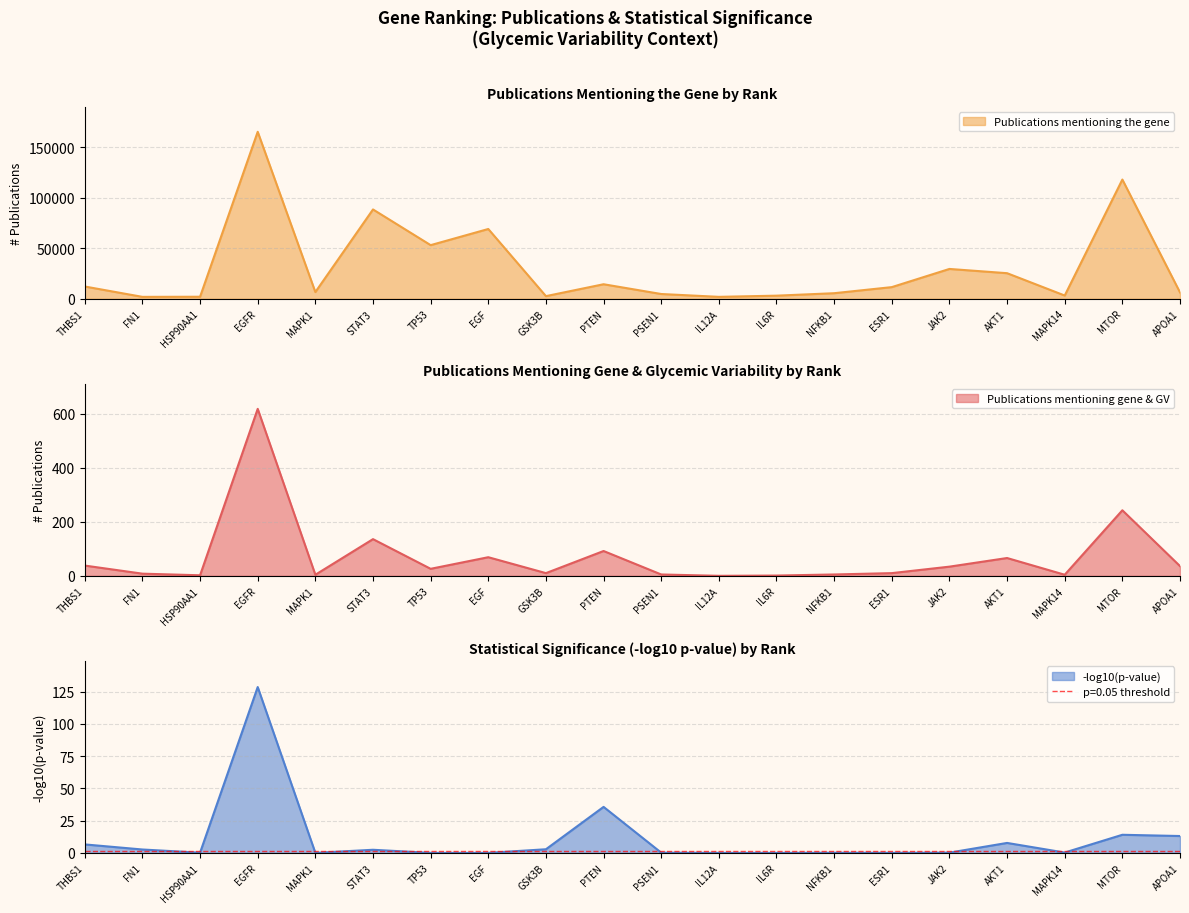

True or false: Publications mentioning the gene has a value of 25295 at AKT1.

True